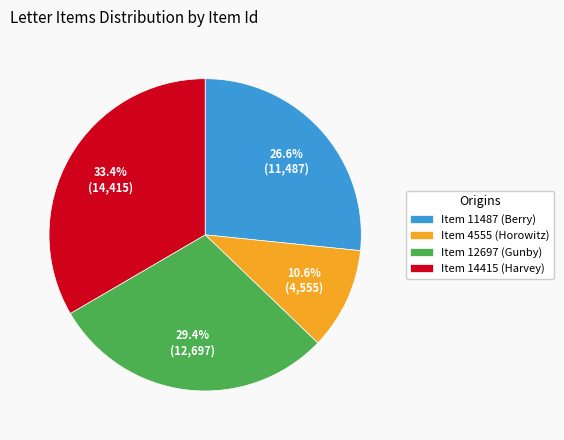

How much of the chart is everything except Item 4555?

89.4%